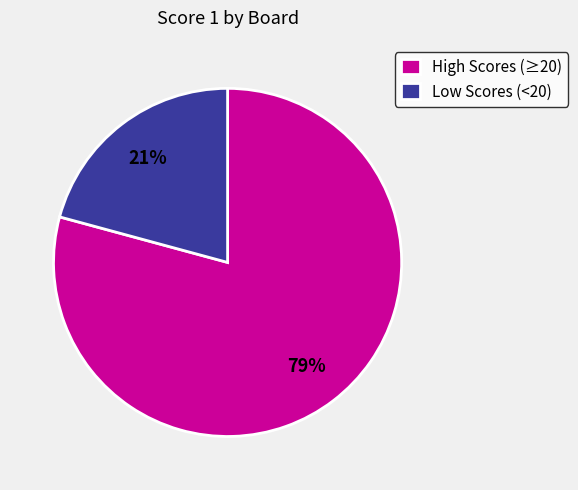

The High Scores (≥20) slice represents 79% of the pie. True or false?

True